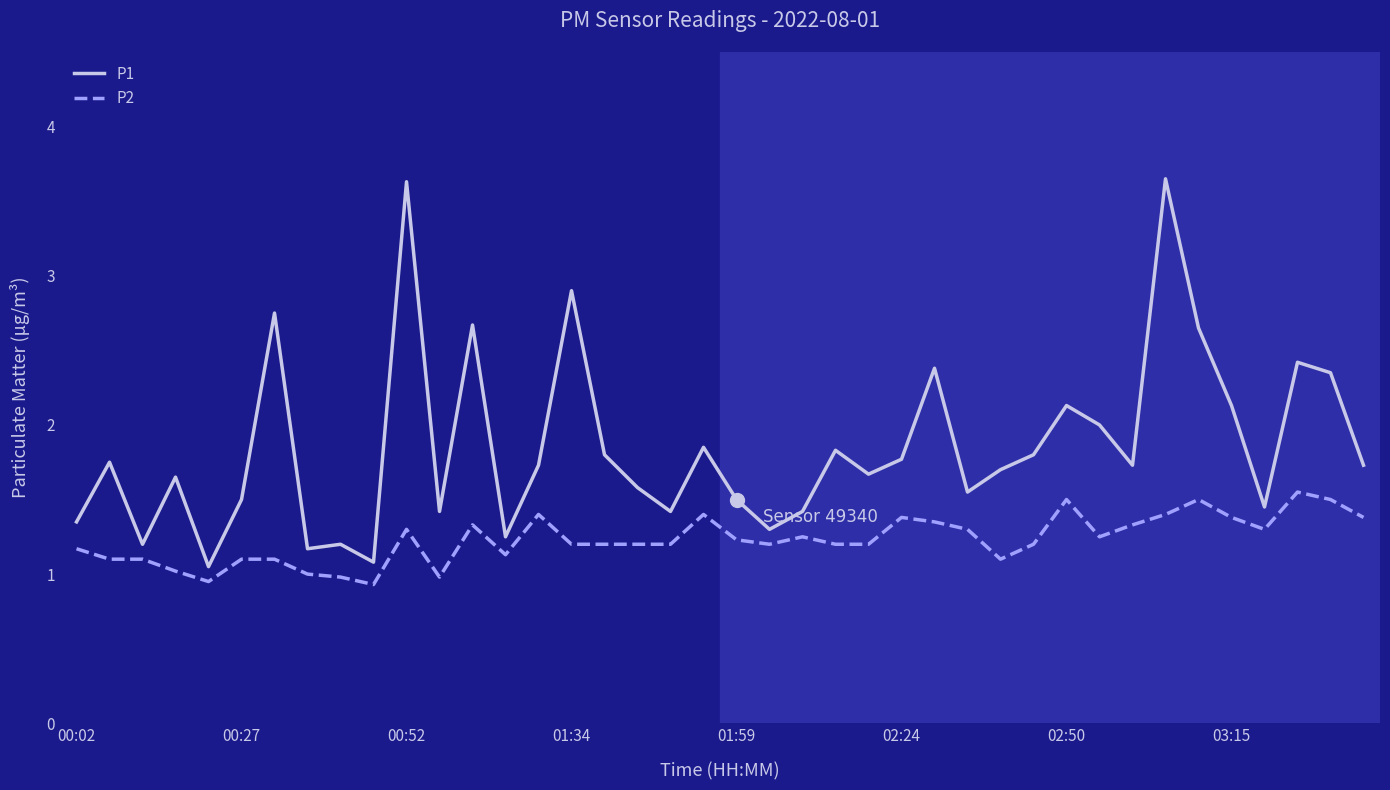

Which series has the largest total across all categories?

P1